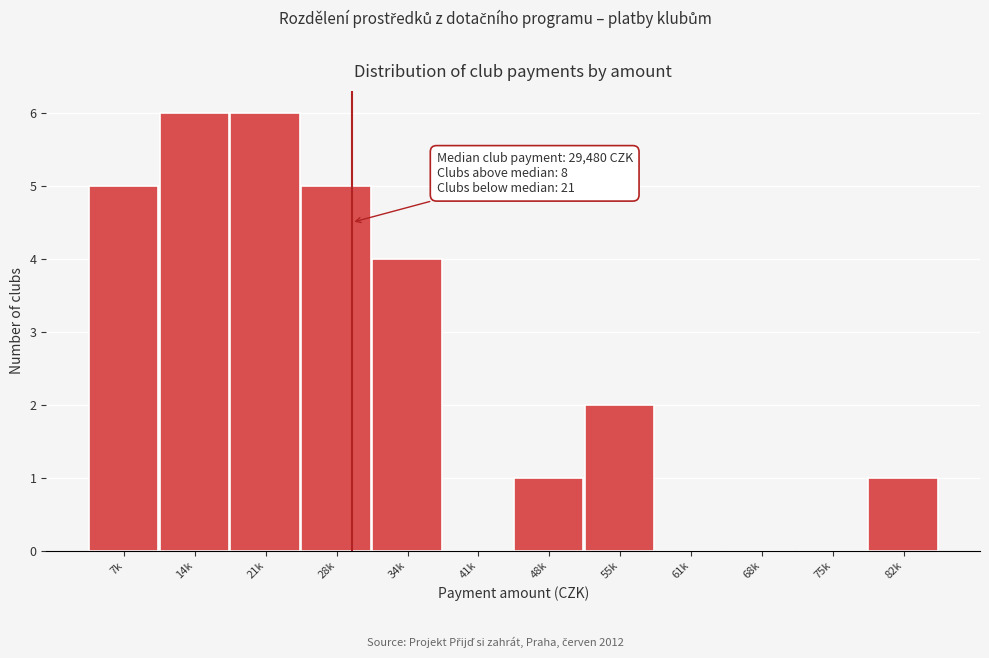

Reading right to left, what are all the values shown in this chart?

82k=1	75k=0	68k=0	61k=0	55k=2	48k=1	41k=0	34k=4	28k=5	21k=6	14k=6	7k=5